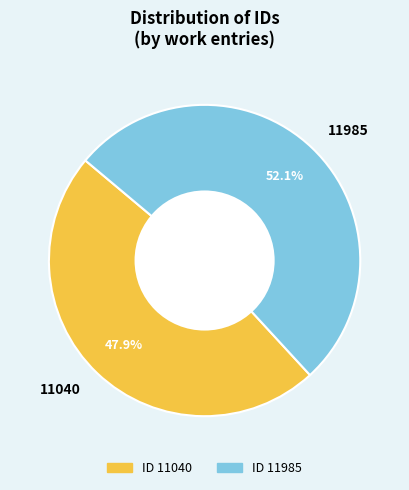

Count the number of slices in the pie.

2